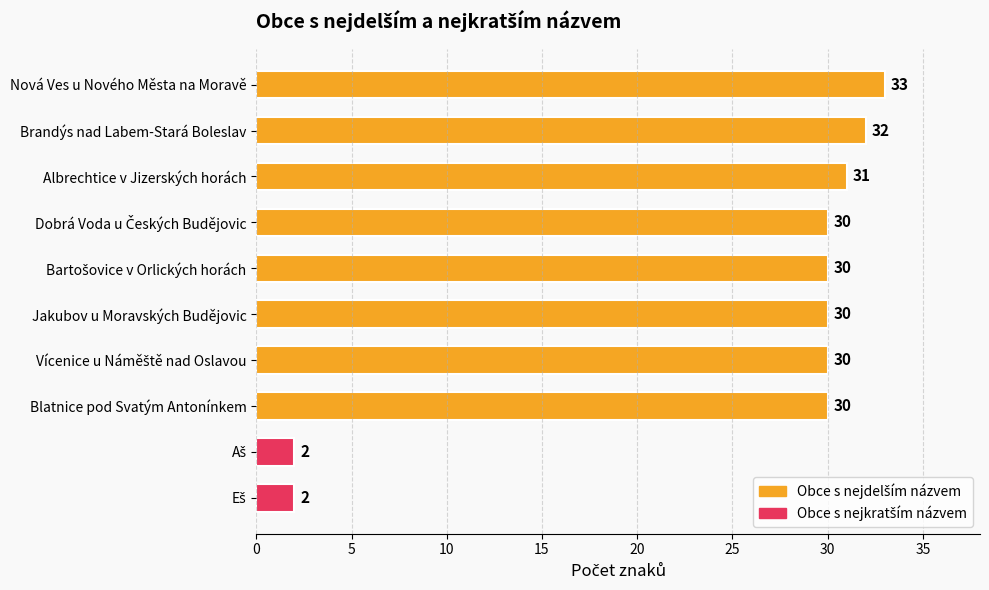

What is the approximate value at Jakubov u Moravských Budějovic?

30